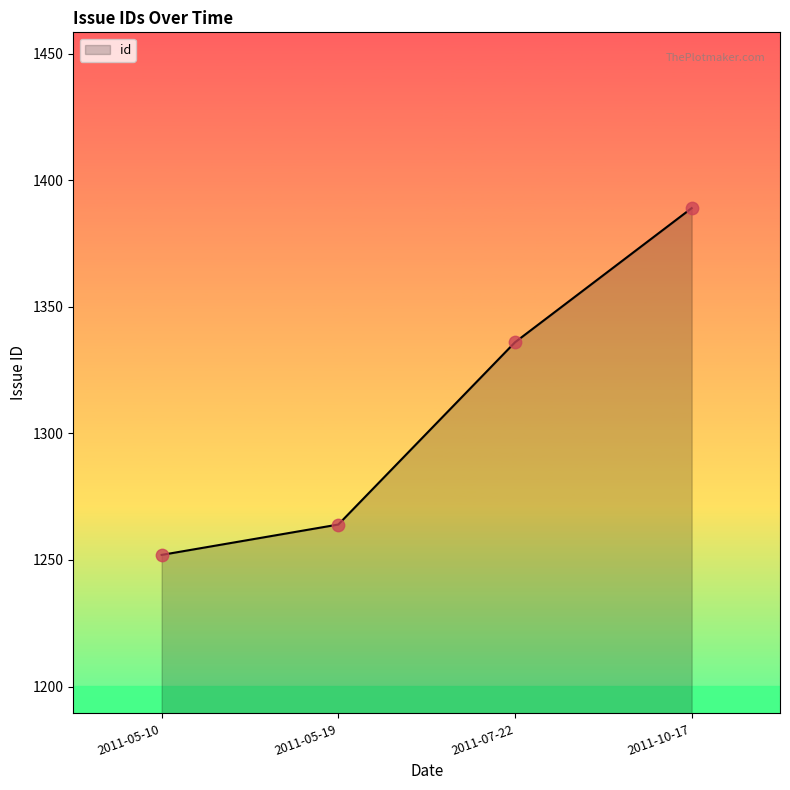

Which has a higher value, 2011-07-22 or 2011-05-19?

2011-07-22